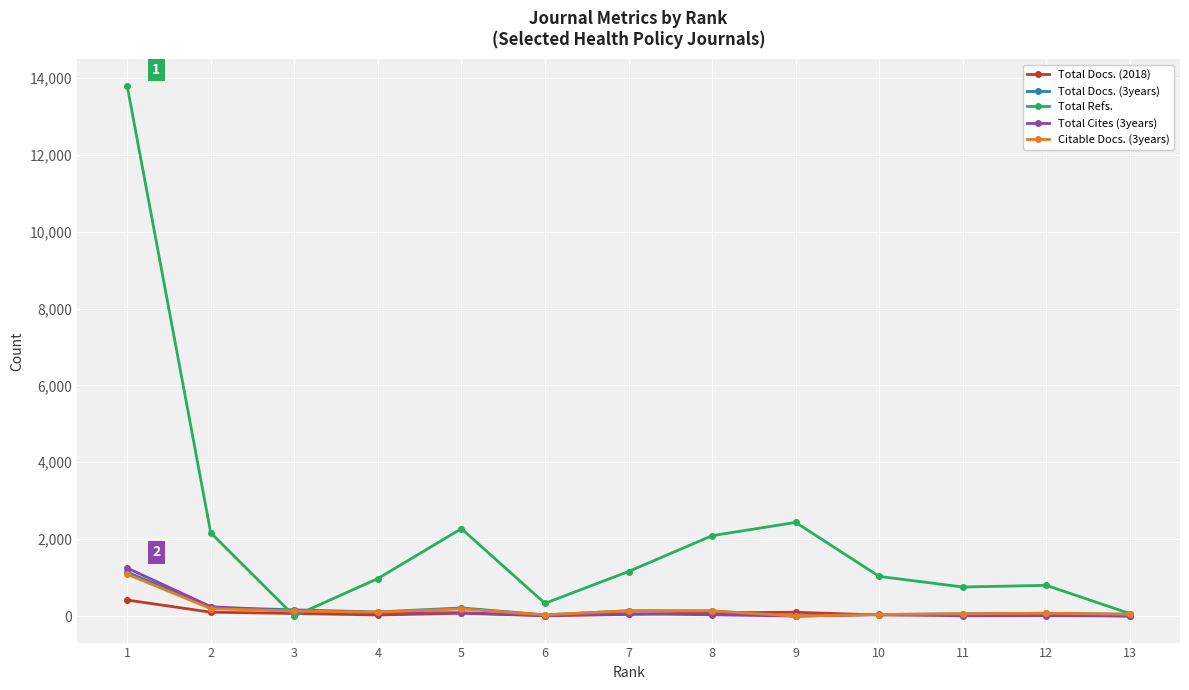

What is the greatest value displayed?

13792